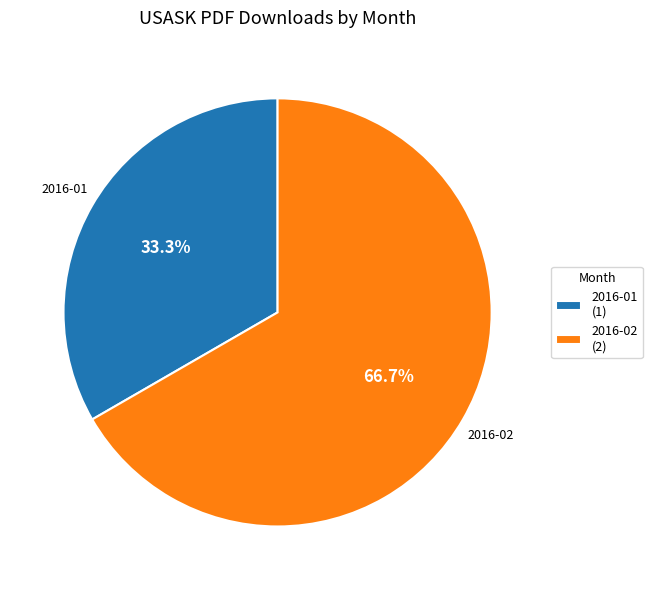

How many slices are in this pie chart?

2